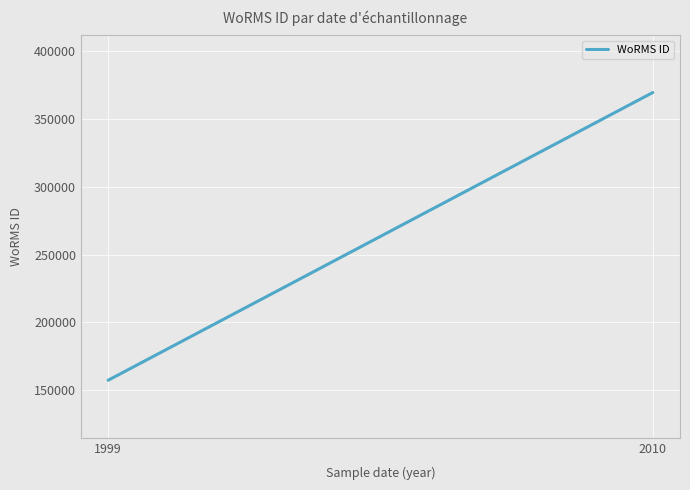

What is the value of the 2nd point from the left?

369378